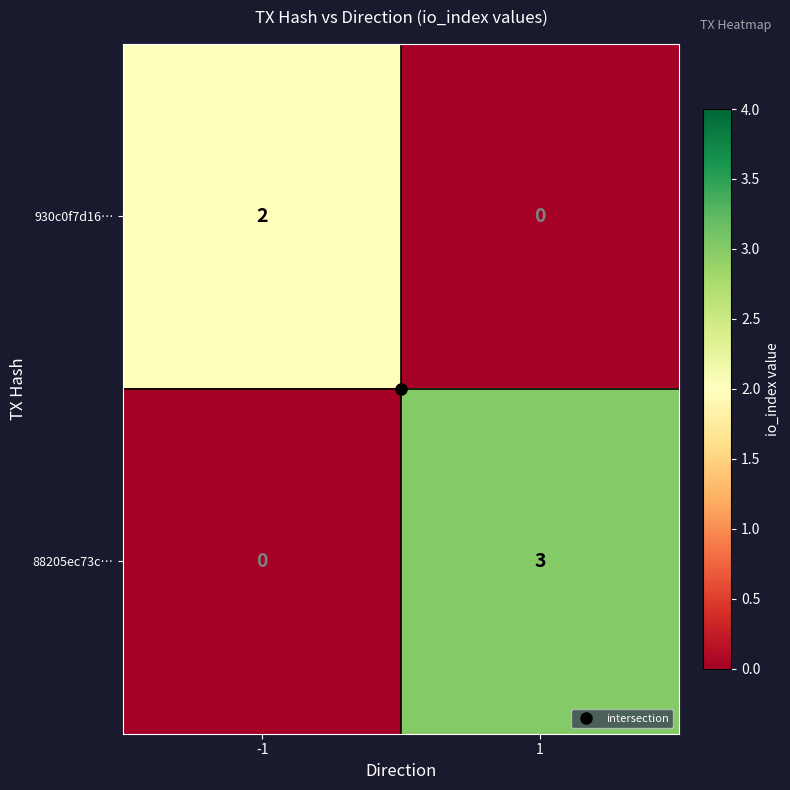

Which series has the widest spread of values?

88205ec73c…